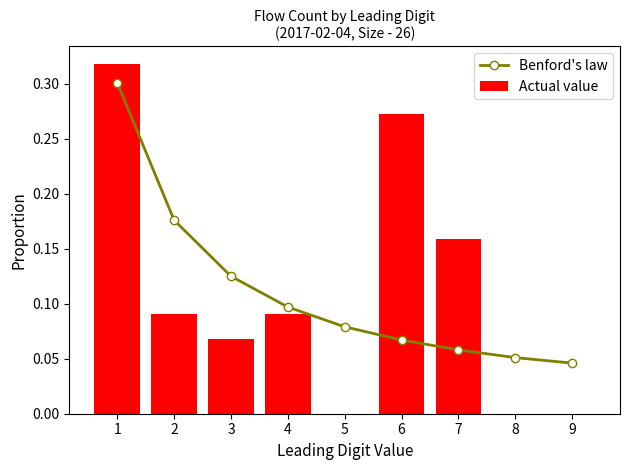

What is the sum of all Actual value values?

1.0